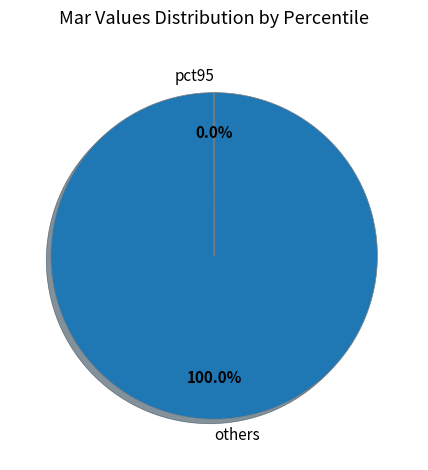

What is the largest slice in the pie chart?

others